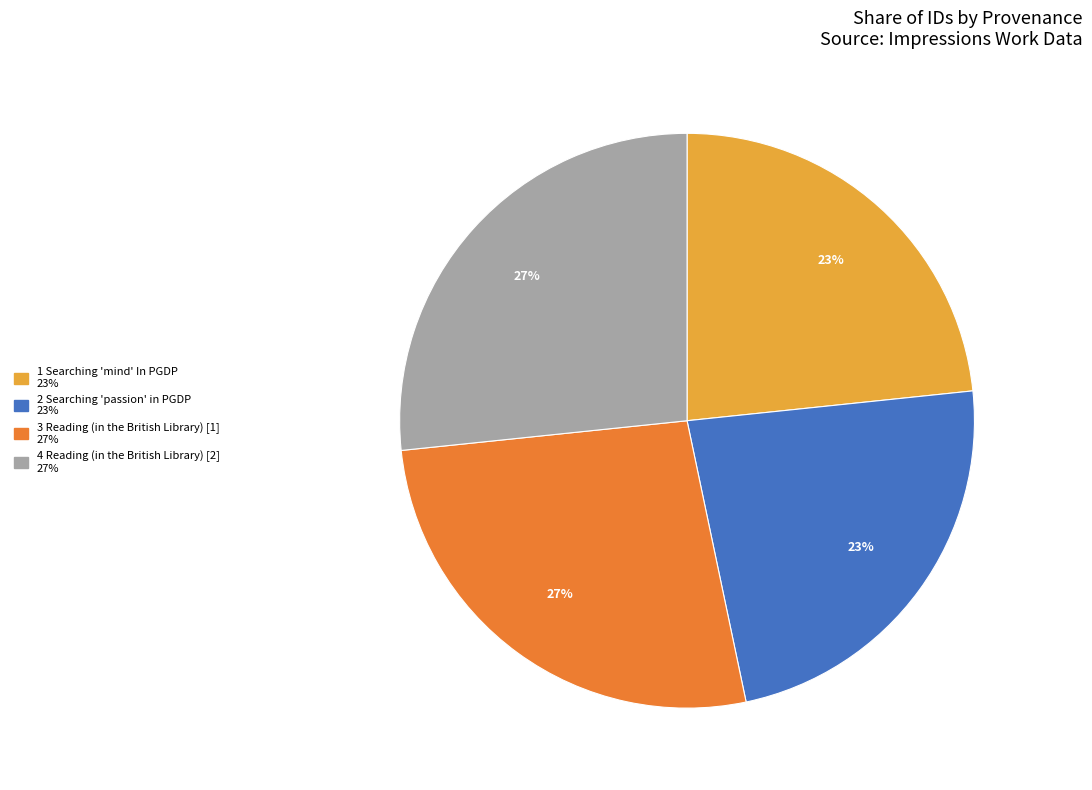

To the nearest percent, what is the average slice percentage?

25%